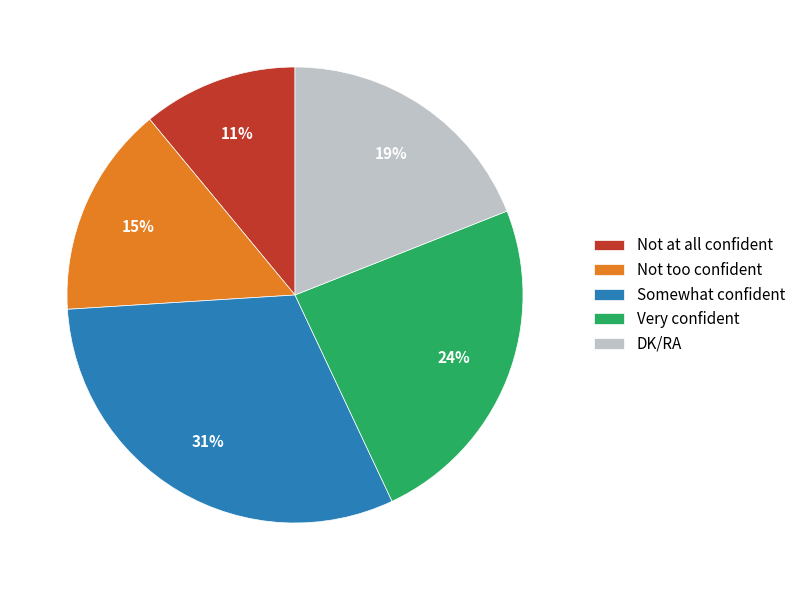

Is it true that Not at all confident is 11% of the pie?

True